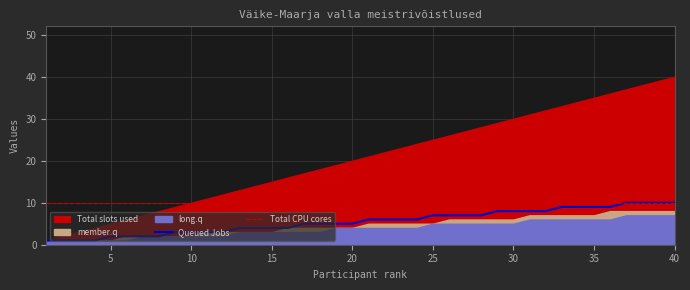

True or false: Total CPU cores has a value of 10 at 10.

True